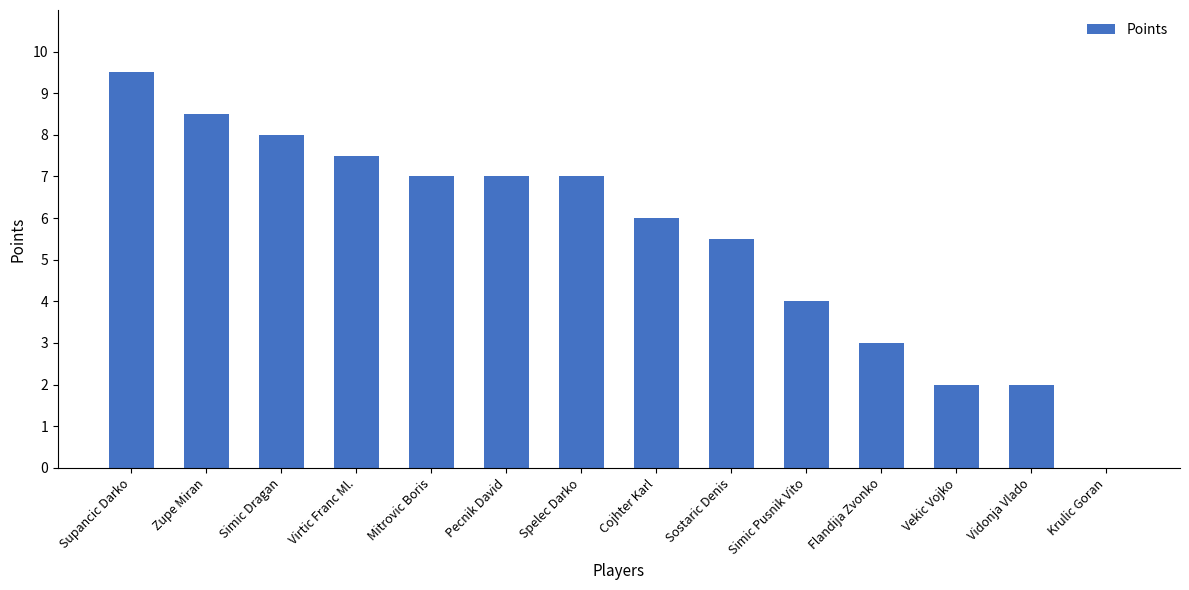

Is it true that the value at Zupe Miran is 14.5?

False